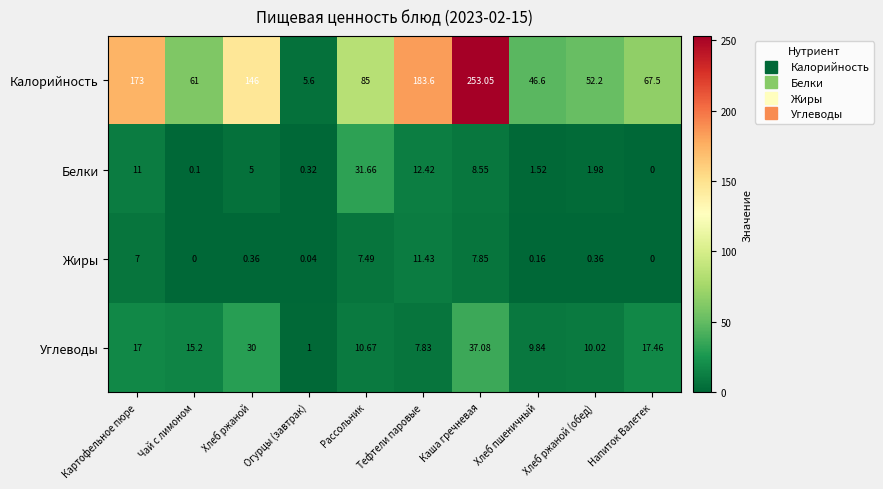

Which series changed the most between Каша гречневая and Хлеб пшеничный?

Калорийность